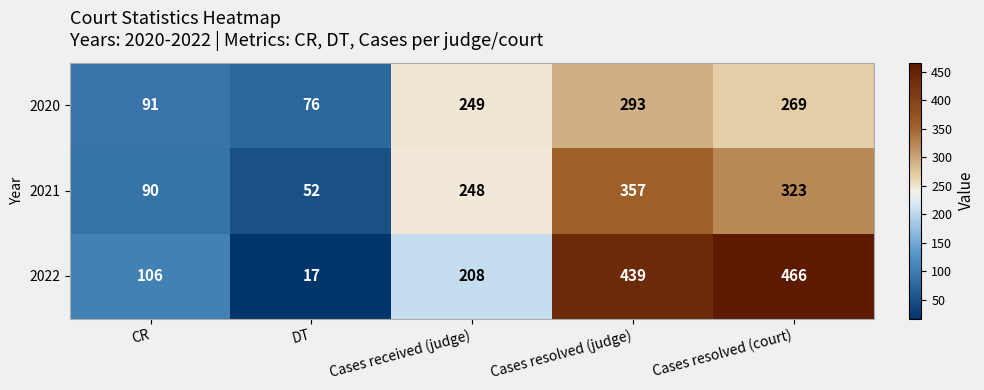

What is the maximum value shown in the chart?

466